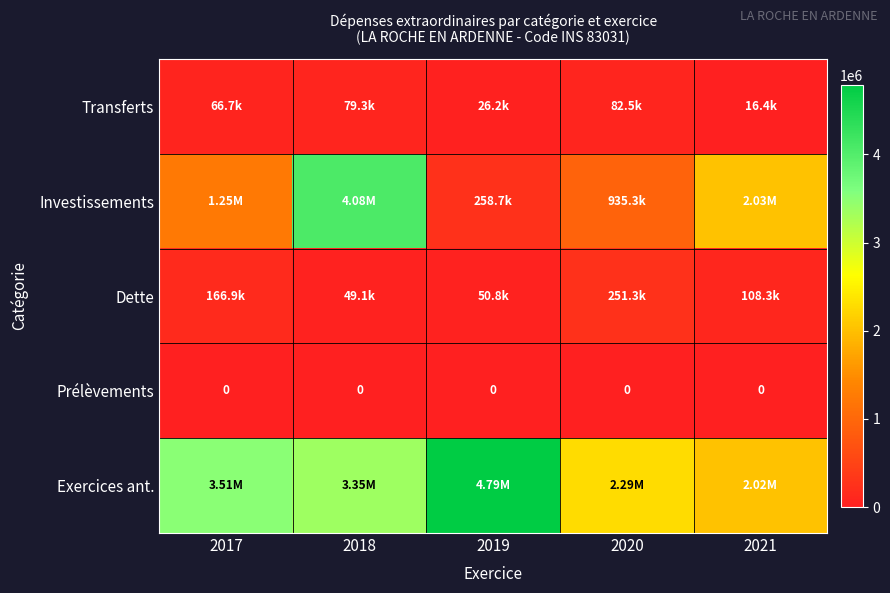

List the series in order of their peak value, highest first.

Exercices ant., Investissements, Dette, Transferts, Prélèvements